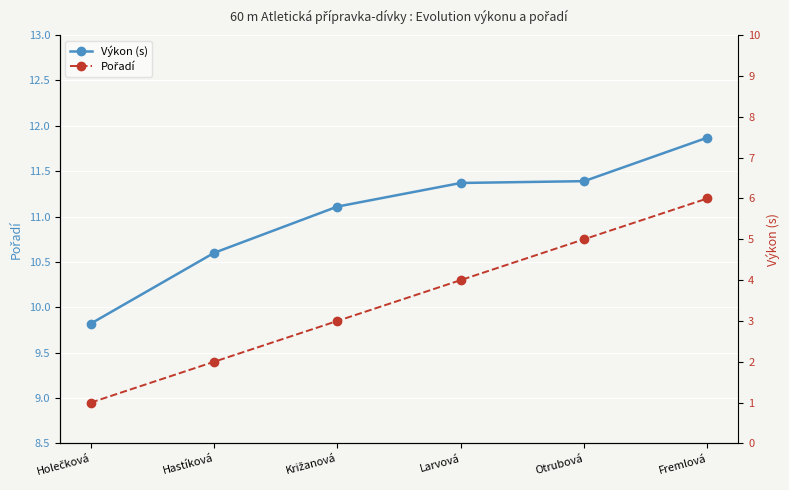

Reading left to right, transcribe all the data shown in this chart.

Výkon (s): 9.8	10.6	11.1	11.4	11.4	11.9
Pořadí: 1.0	2.0	3.0	4.0	5.0	6.0